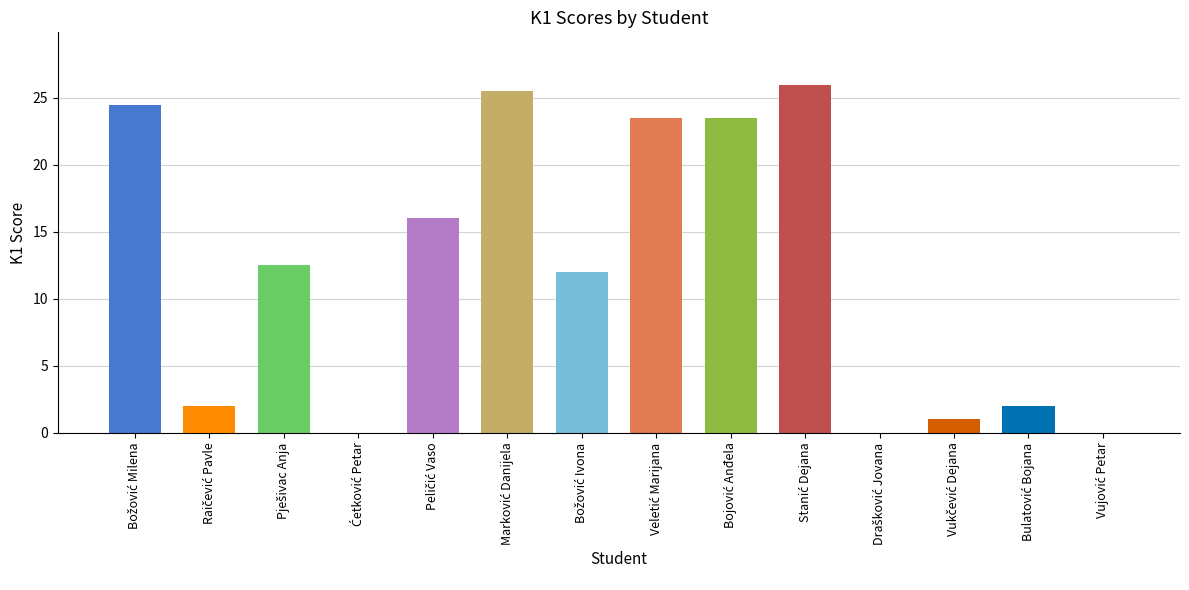

What is the maximum value shown in the chart?

26.0